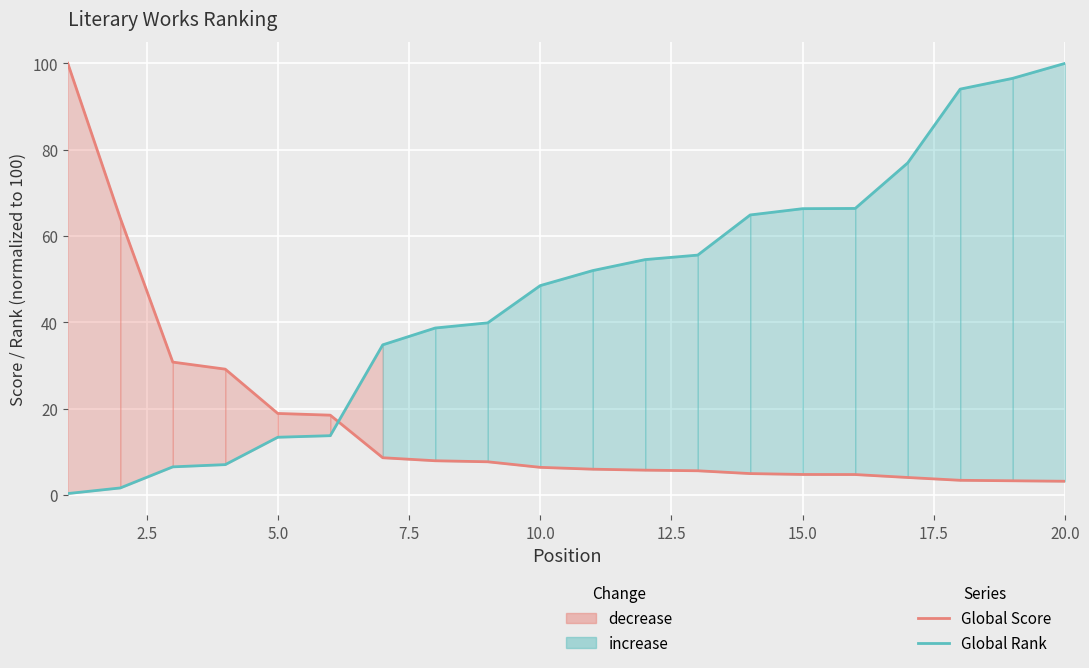

How many intersections are there between Global Rank (normalized) and Global Score (normalized)?

1